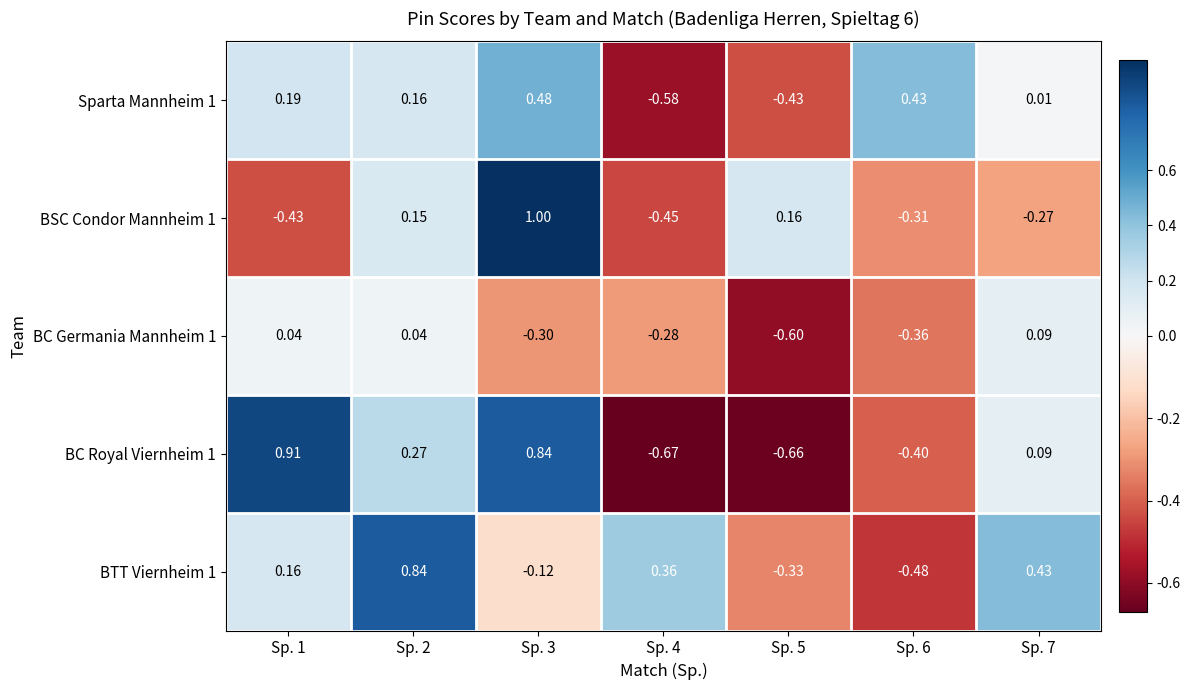

Is the value of BC Germania Mannheim 1 at Sp. 7 greater than the value of BSC Condor Mannheim 1 at Sp. 1?

Yes